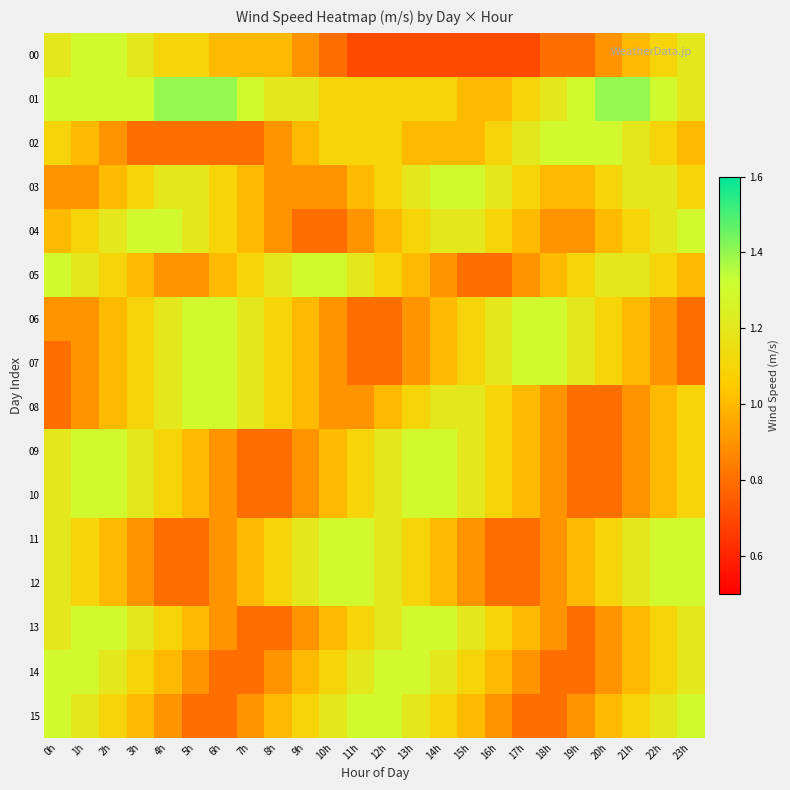

List the series in order of their peak value, highest first.

01, 00, 02, 03, 04, 05, 06, 07, 08, 09, 10, 11, 12, 13, 14, 15